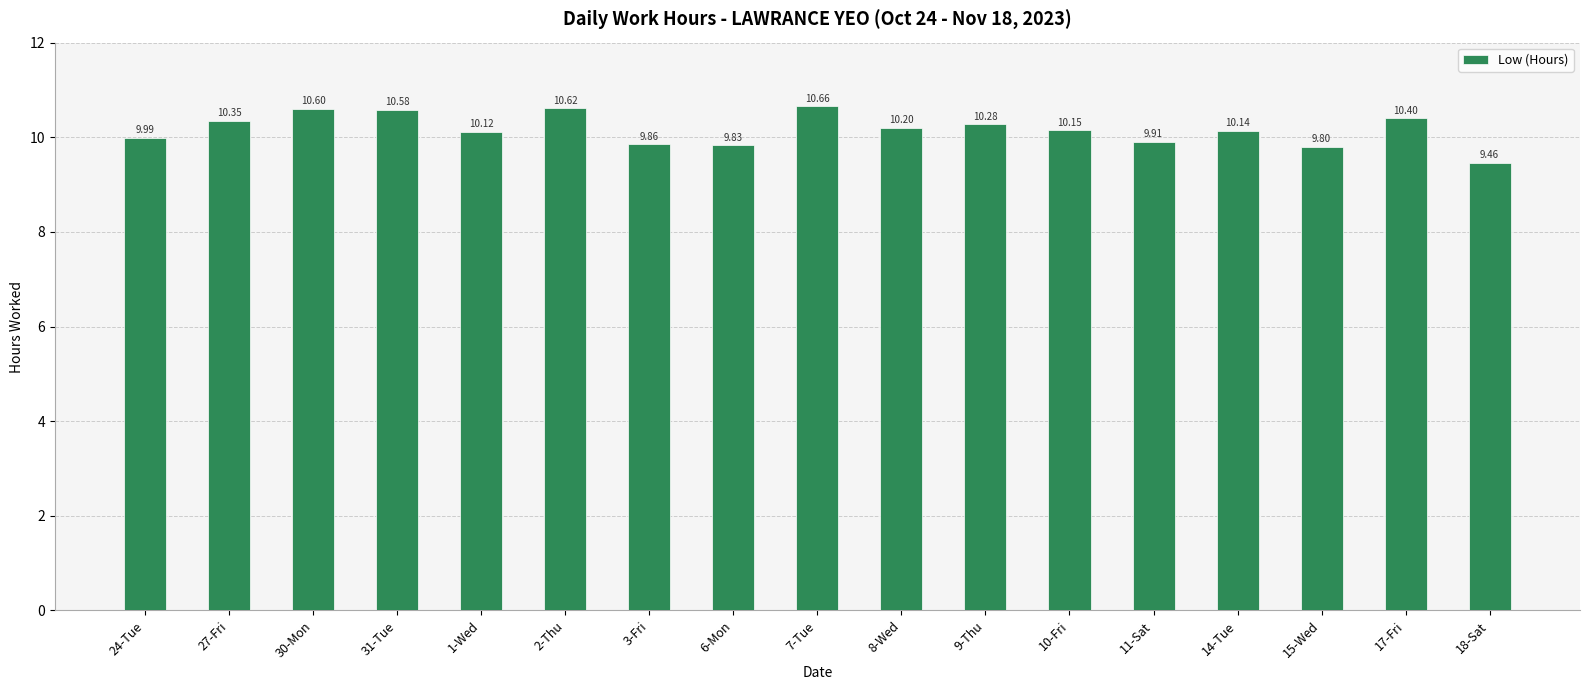

What is the change in value from 11-Sat to 14-Tue?

+0.2